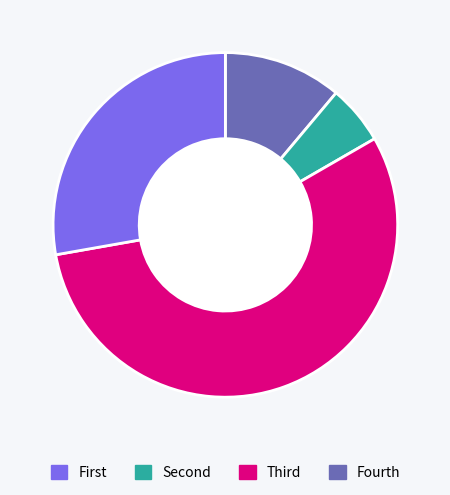

Is there a majority slice in this chart?

Yes